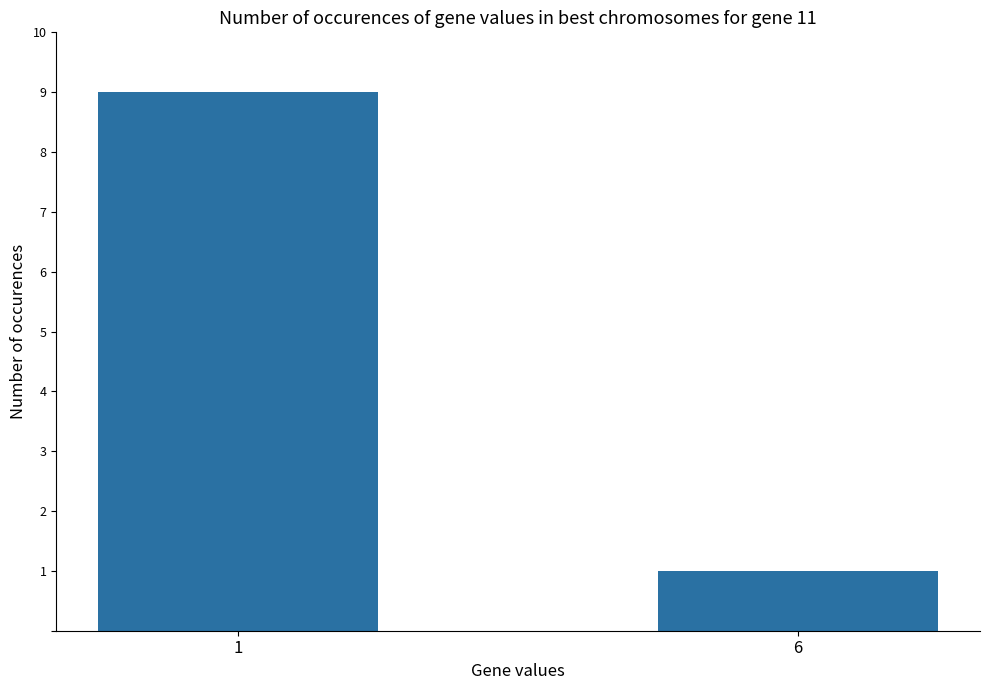

What is the ratio of the value at 1 to the value at 6?

9.0